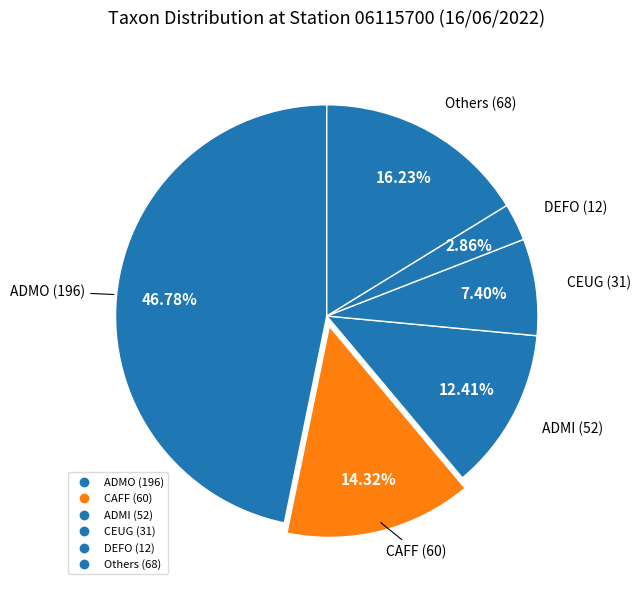

What is the largest slice in the pie chart?

ADMO